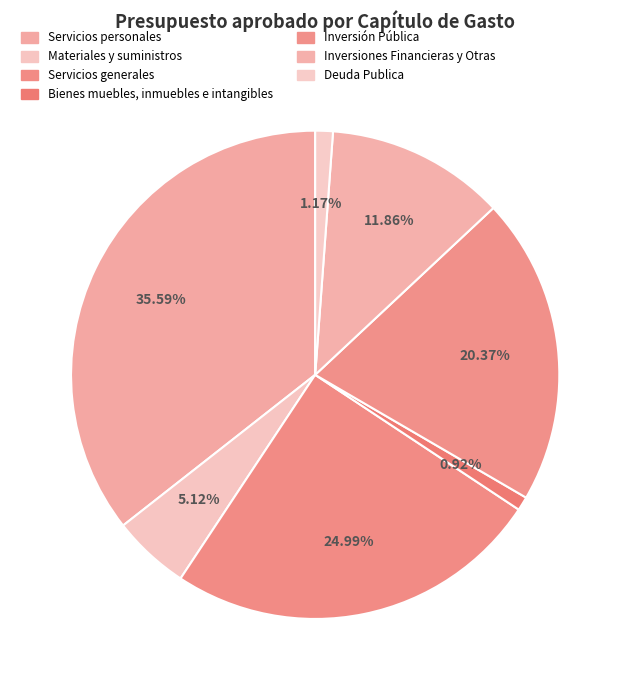

To the nearest percent, what percentage of the pie is Materiales y suministros?

5%